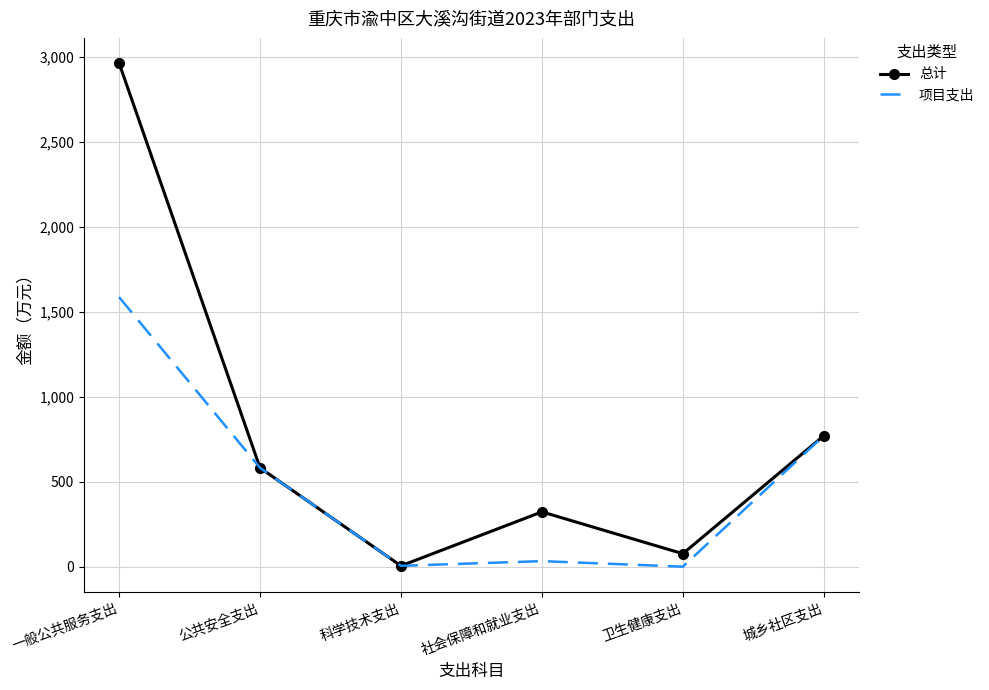

List the series in order of their overall mean, lowest first.

项目支出, 总计